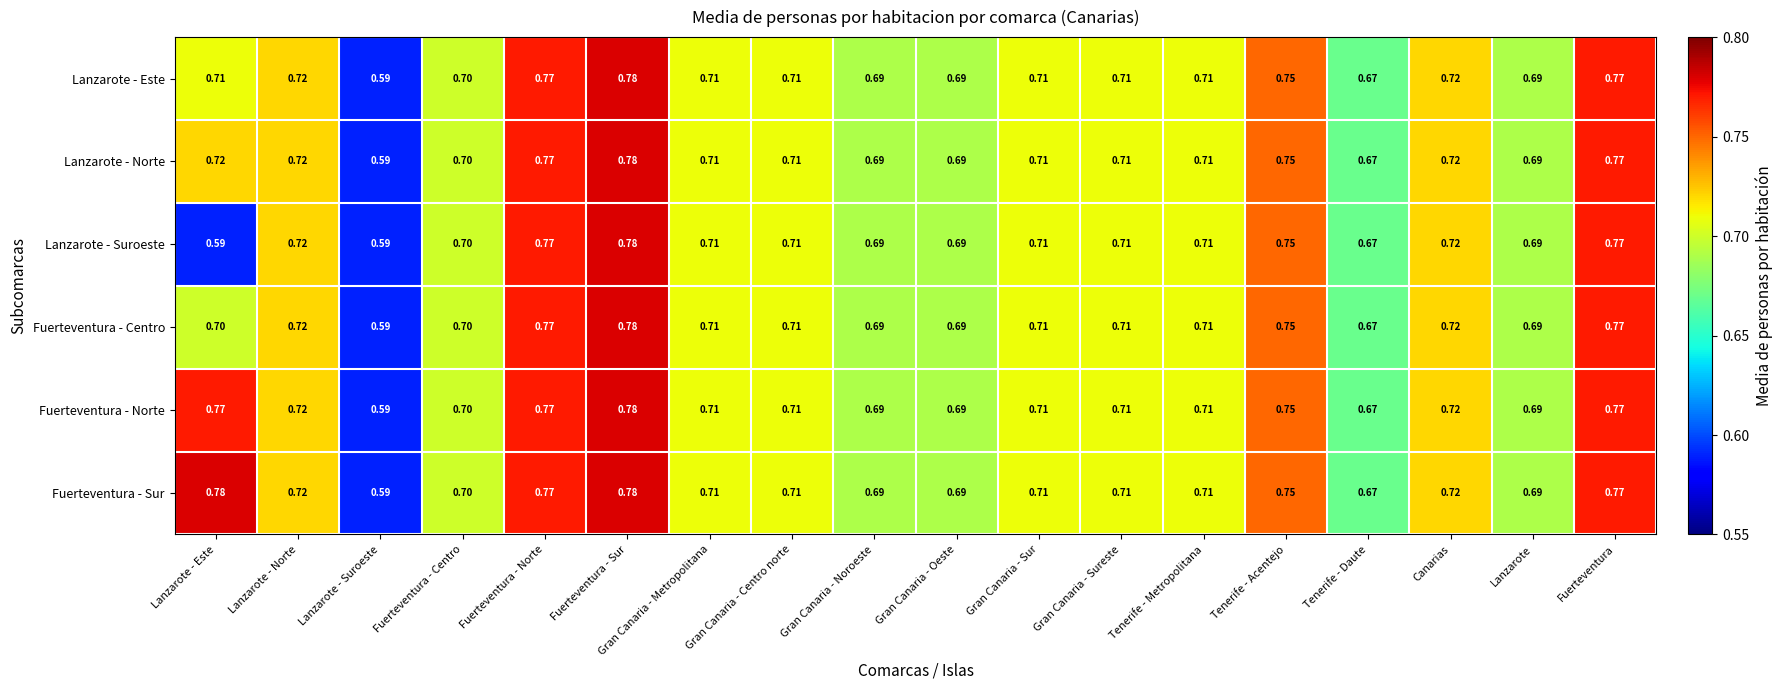

How many distinct data groups are displayed?

6